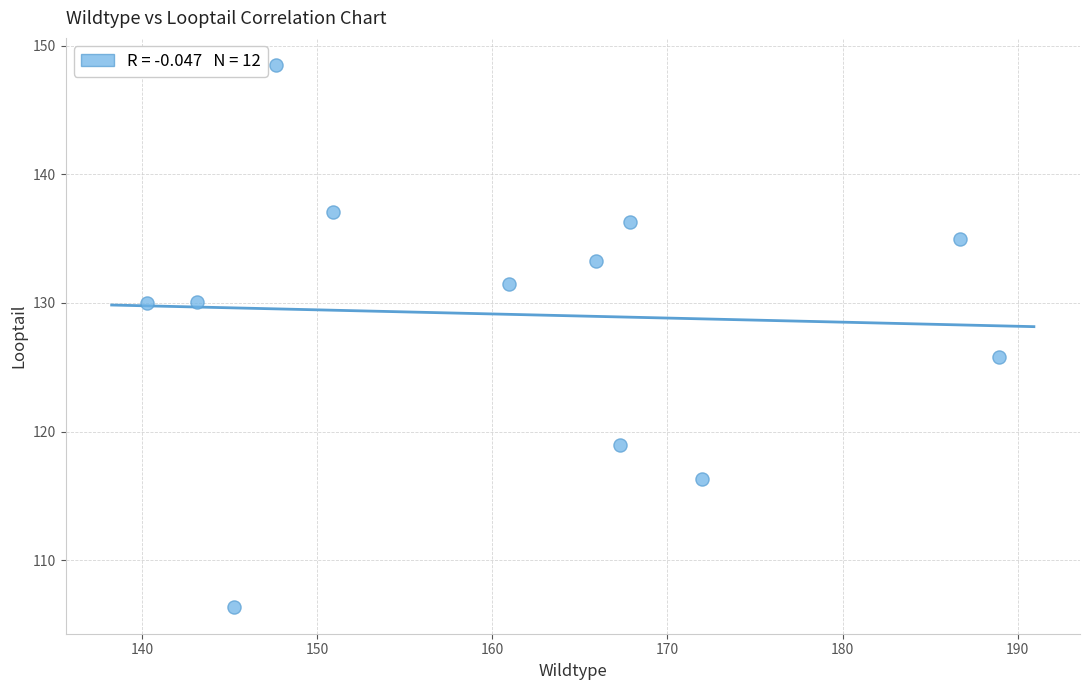

What is the average X value?

161.4